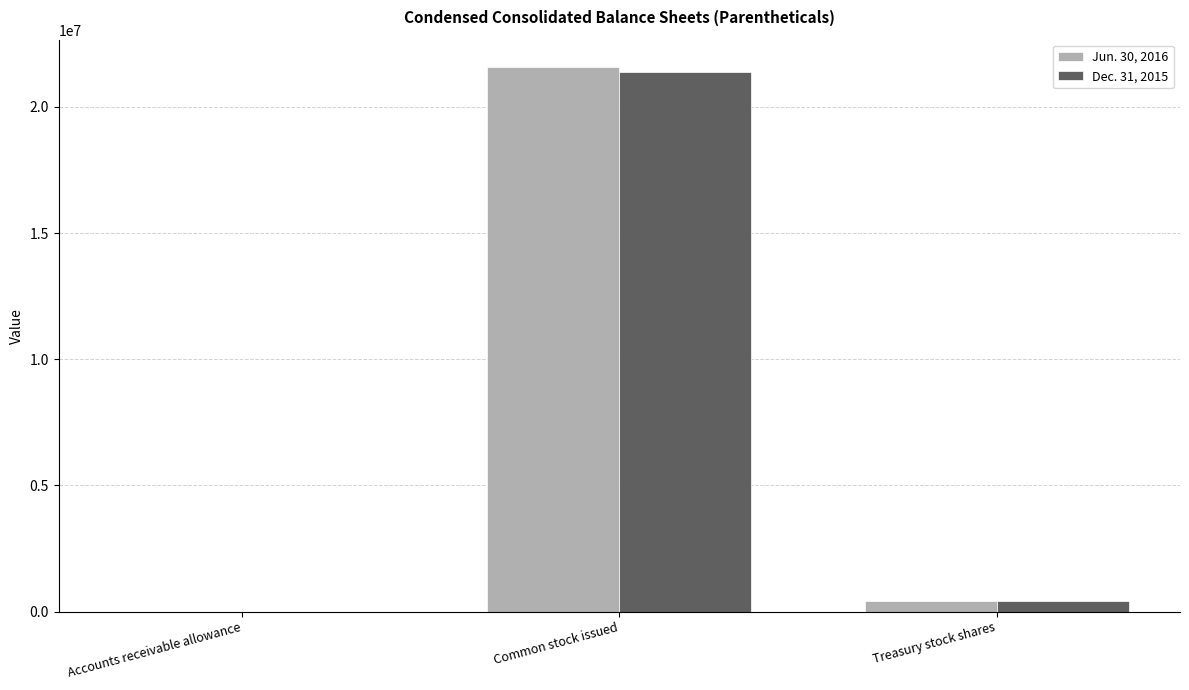

At which category is the sum across all series the highest?

Common stock issued